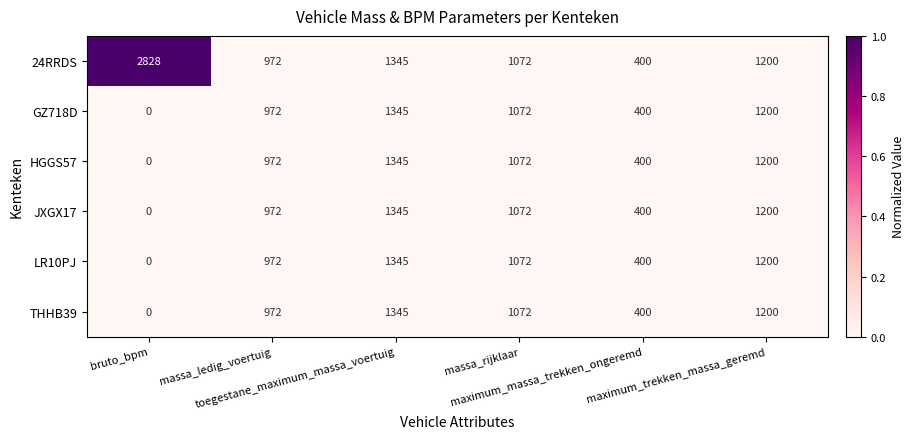

What is the highest value of the JXGX17 series?

1345